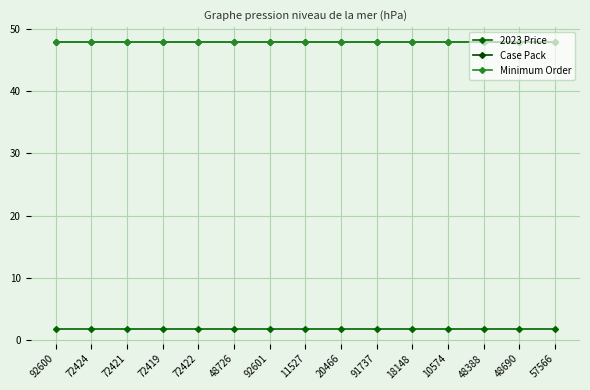

Does the chart display data point markers on the line(s)?

Yes